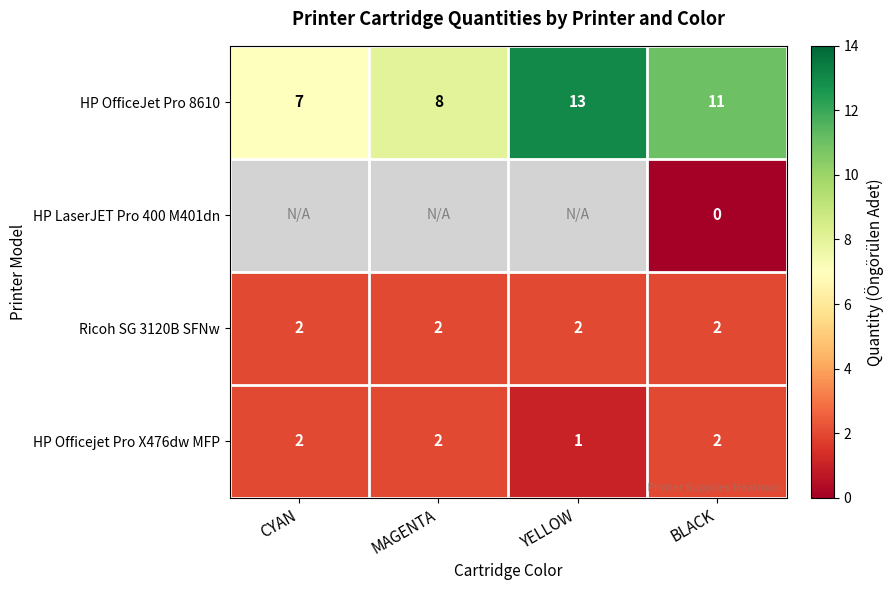

List the labels in order of HP OfficeJet Pro 8610 value, largest first.

YELLOW, BLACK, MAGENTA, CYAN